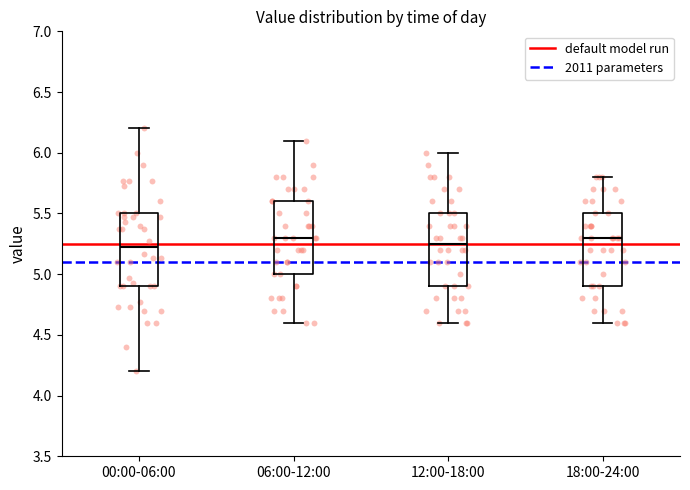

Where does the upper whisker of the box for 06:00-12:00 end on the y-axis? The values are not printed on the chart, so give them approximately, as read against the axis.

6.10